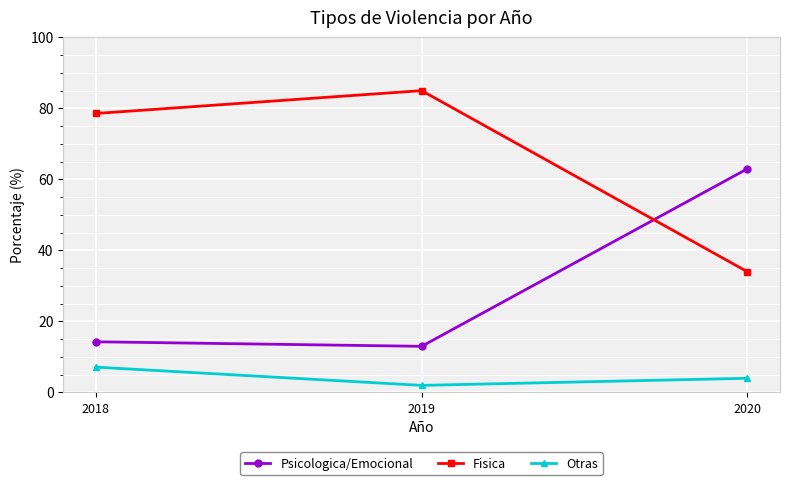

Where is Psicologica/Emocional nearest to the value 38?

2018